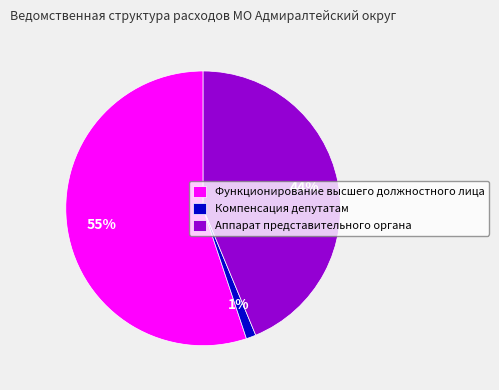

Do Компенсация депутатам and Аппарат представительного органа together represent more than half of the pie?

No